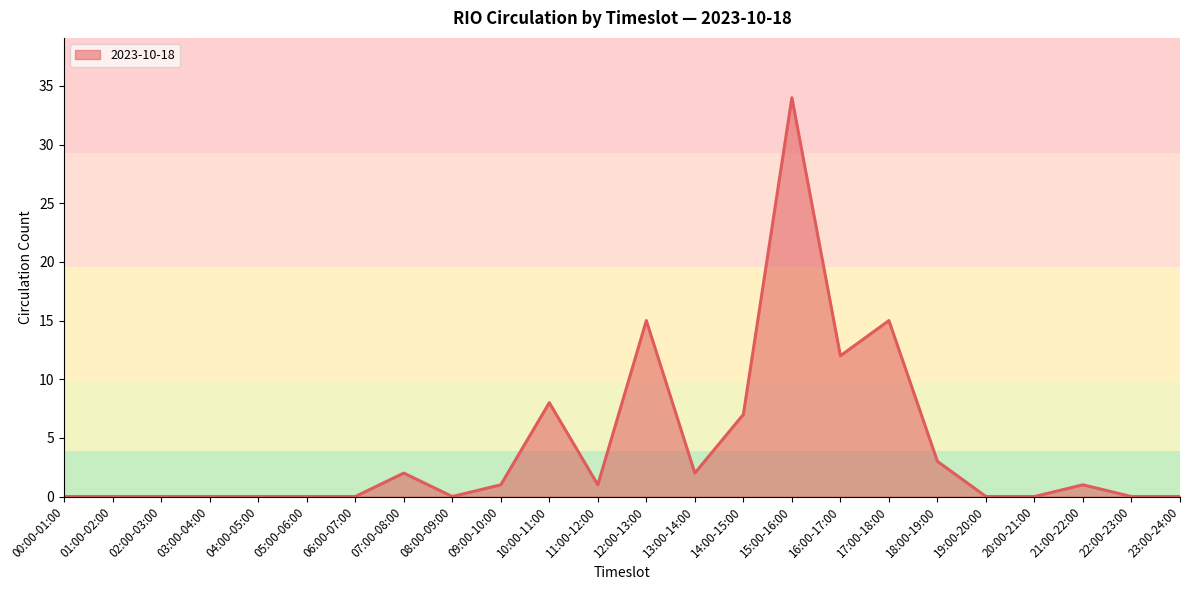

What is the difference between the values at 21:00-22:00 and 23:00-24:00?

1